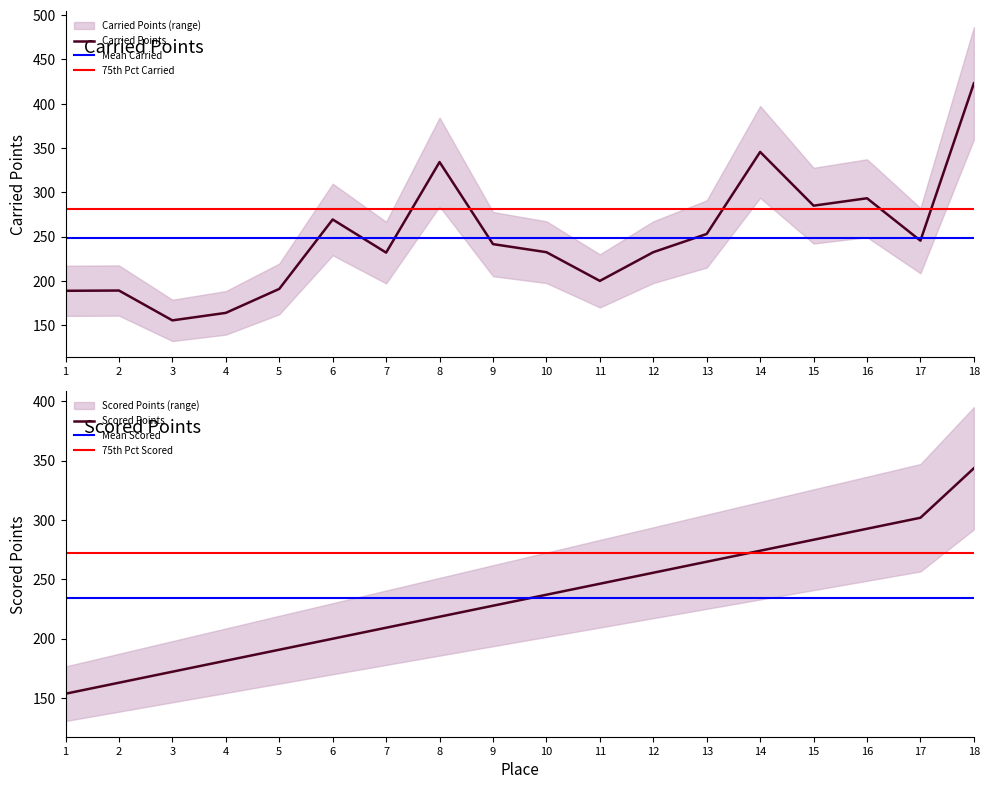

Where do Scored Points and Carried Points first cross each other?

2 and 3